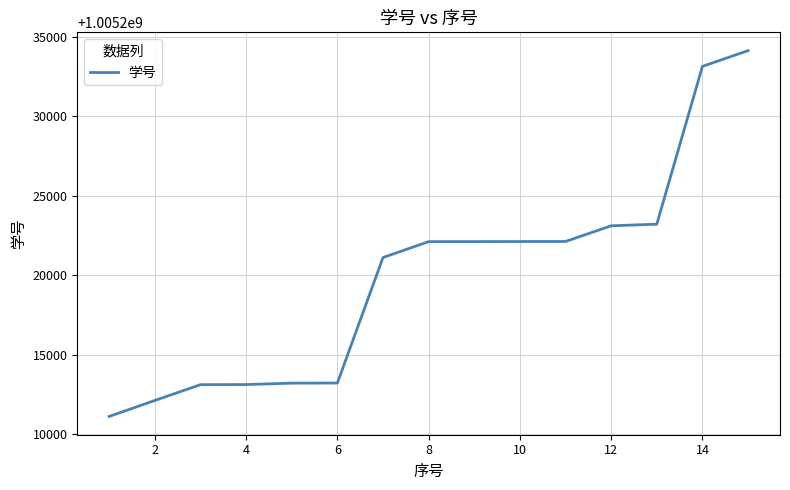

What is the difference between the maximum and minimum values?

23006